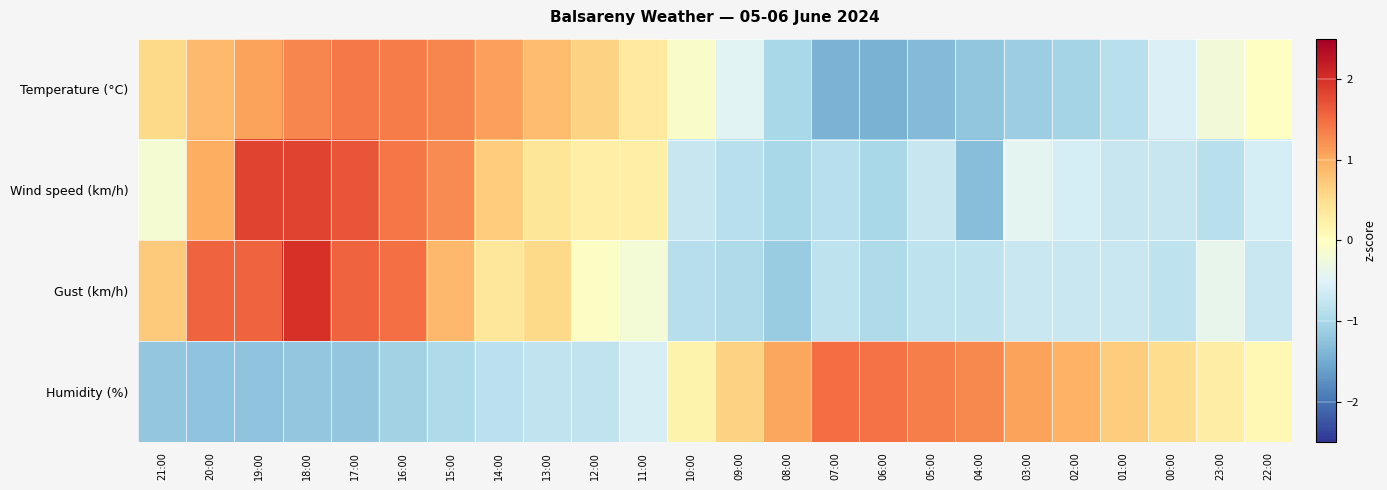

At which category is the sum across all series the highest?

18:00